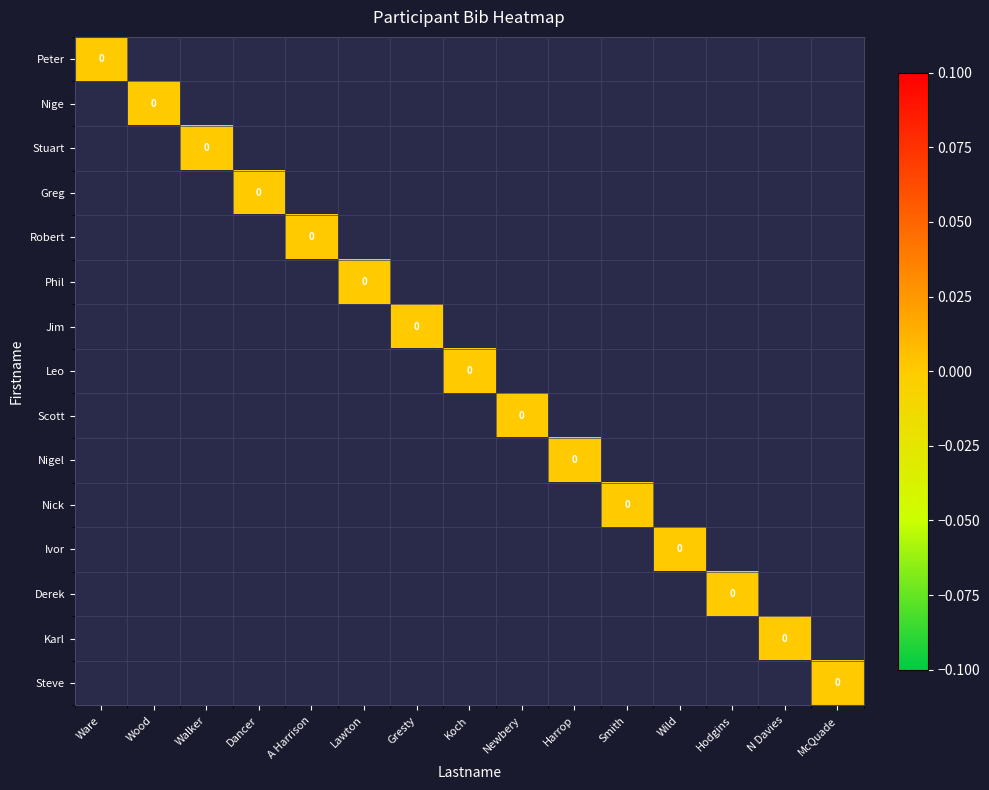

Rank the categories by Leo value from highest to lowest.

Koch, Ware, Wood, Walker, Dancer, A Harrison, Lawton, Gresty, Newbery, Harrop, Smith, Wild, Hodgins, N Davies, McQuade